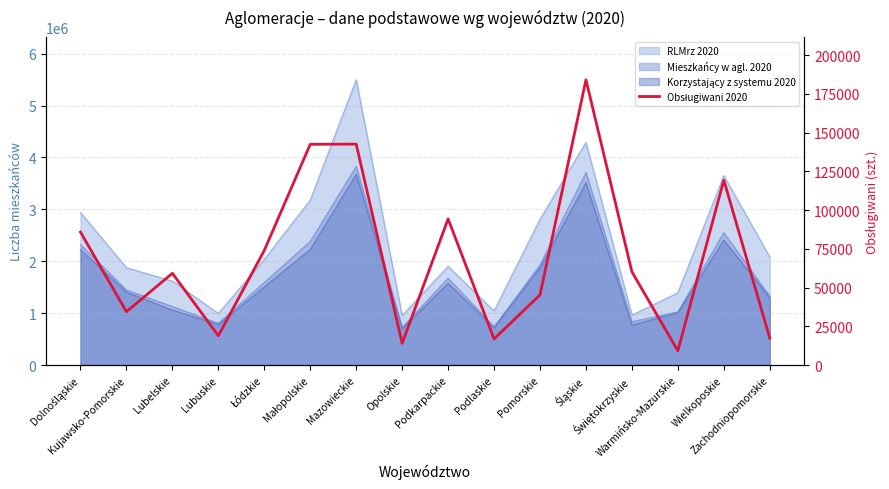

List the labels in order of value, smallest first.

Warmińsko-Mazurskie, Opolskie, Podlaskie, Zachodniopomorskie, Lubuskie, Kujawsko-Pomorskie, Pomorskie, Lubelskie, Świętokrzyskie, Łódzkie, Dolnośląskie, Podkarpackie, Wielkoposkie, Małopolskie, Mazowieckie, Śląskie